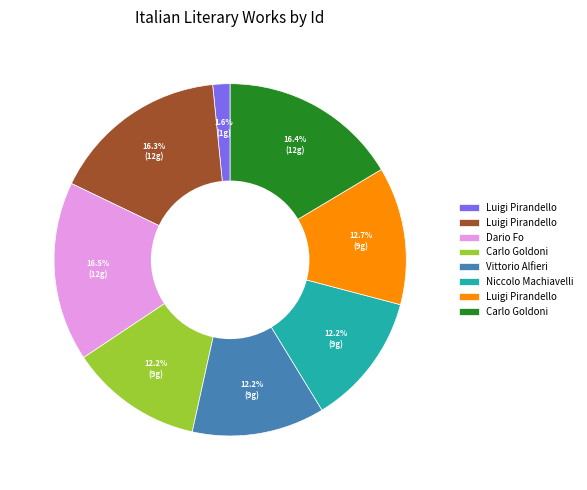

Is there any slice that represents more than half of the pie?

No